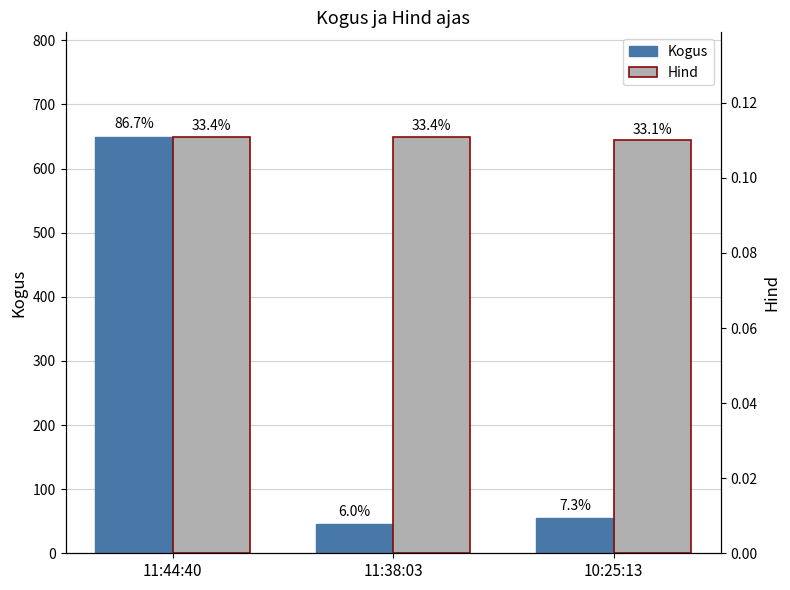

At which category is the sum across all series the highest?

11:44:40